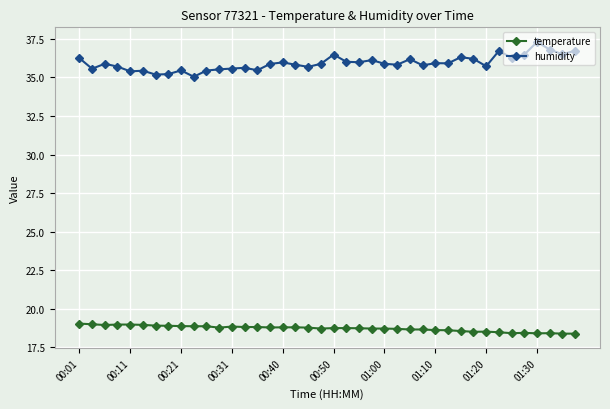

Which series has the largest range (max minus min)?

humidity